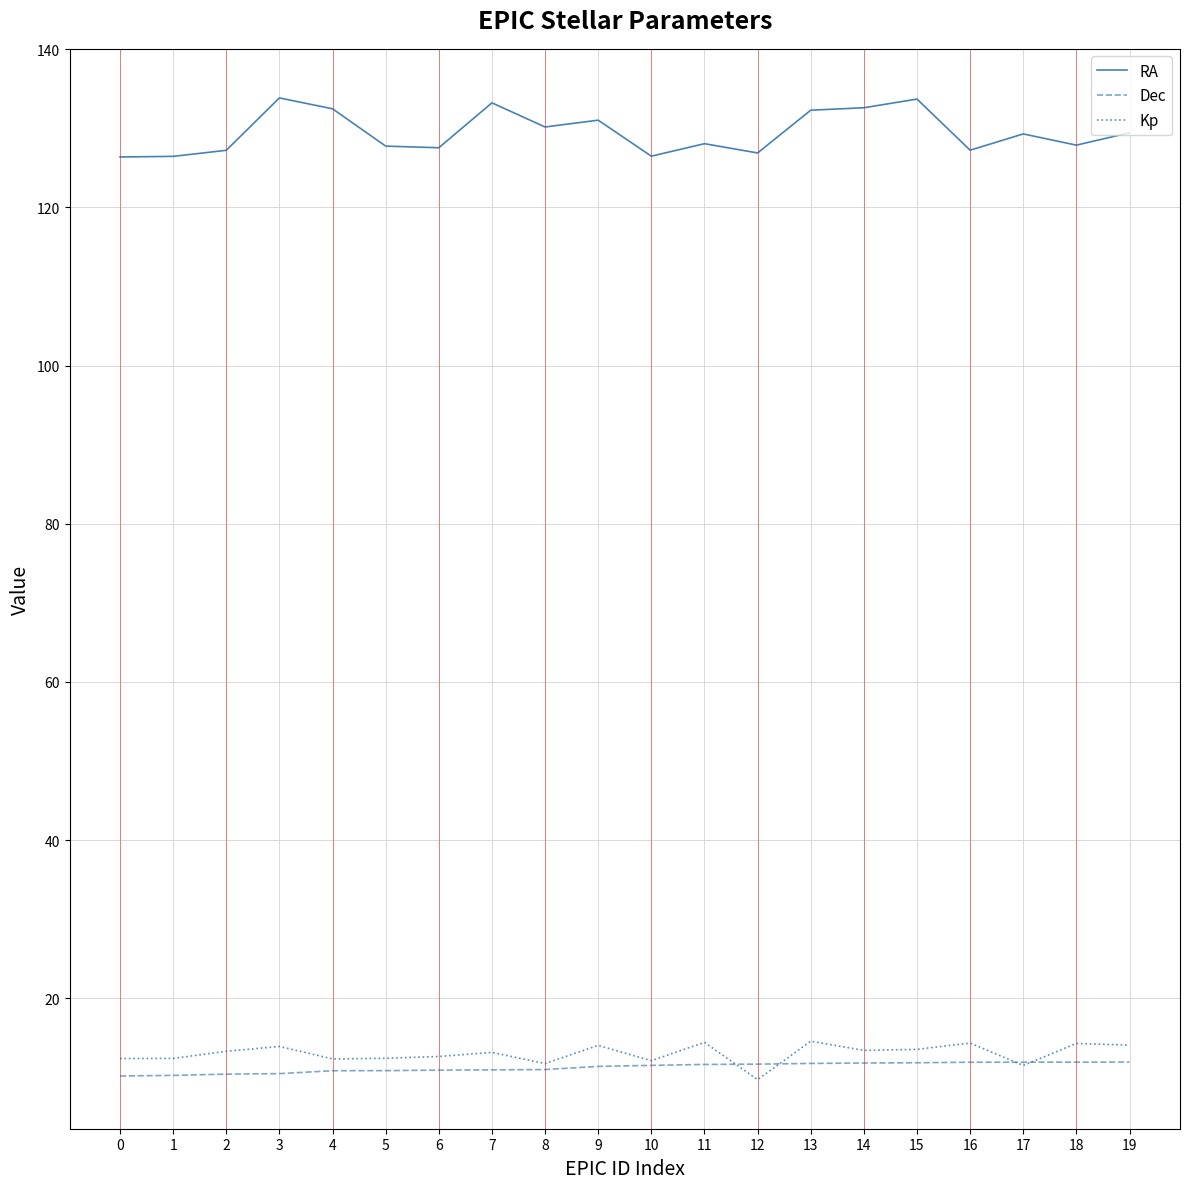

True or false: RA and Kp cross at least once.

False